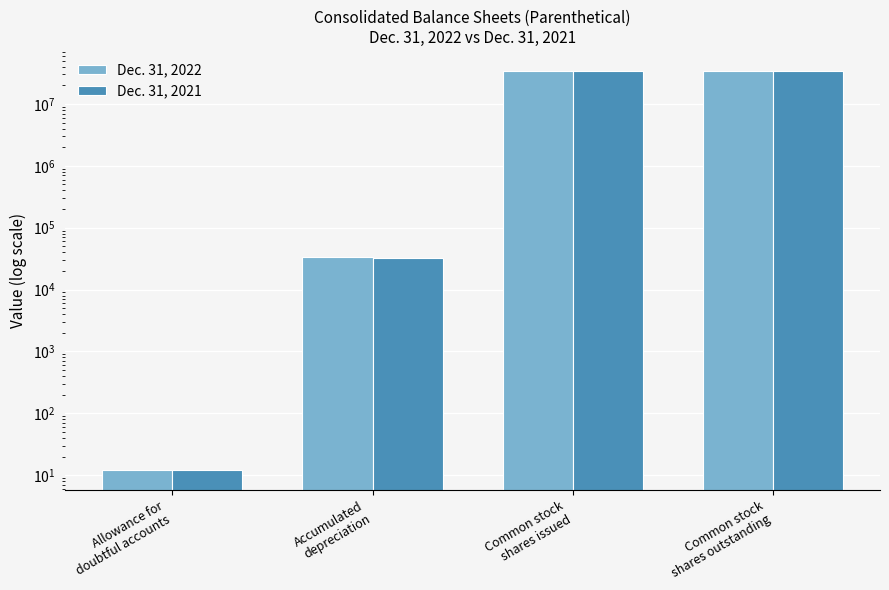

What is the sum of all Dec. 31, 2021 values?

68015998